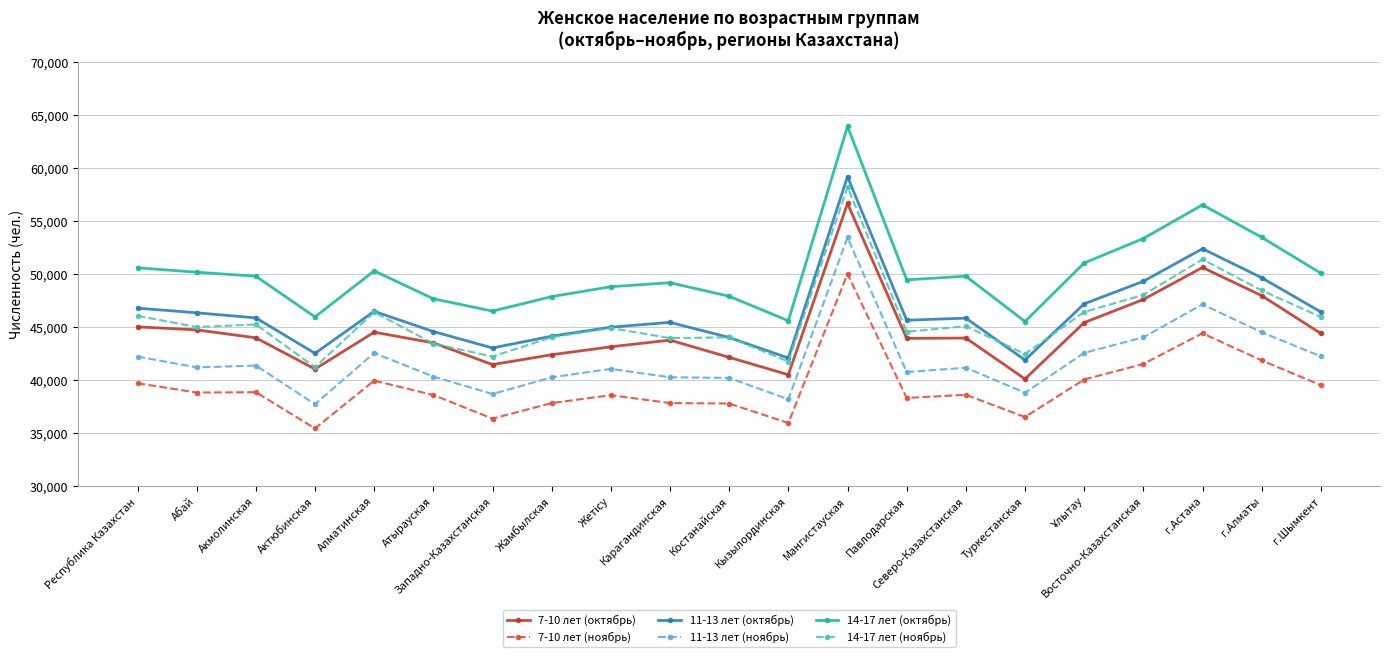

Which series has the widest spread of values?

14-17 лет (октябрь)